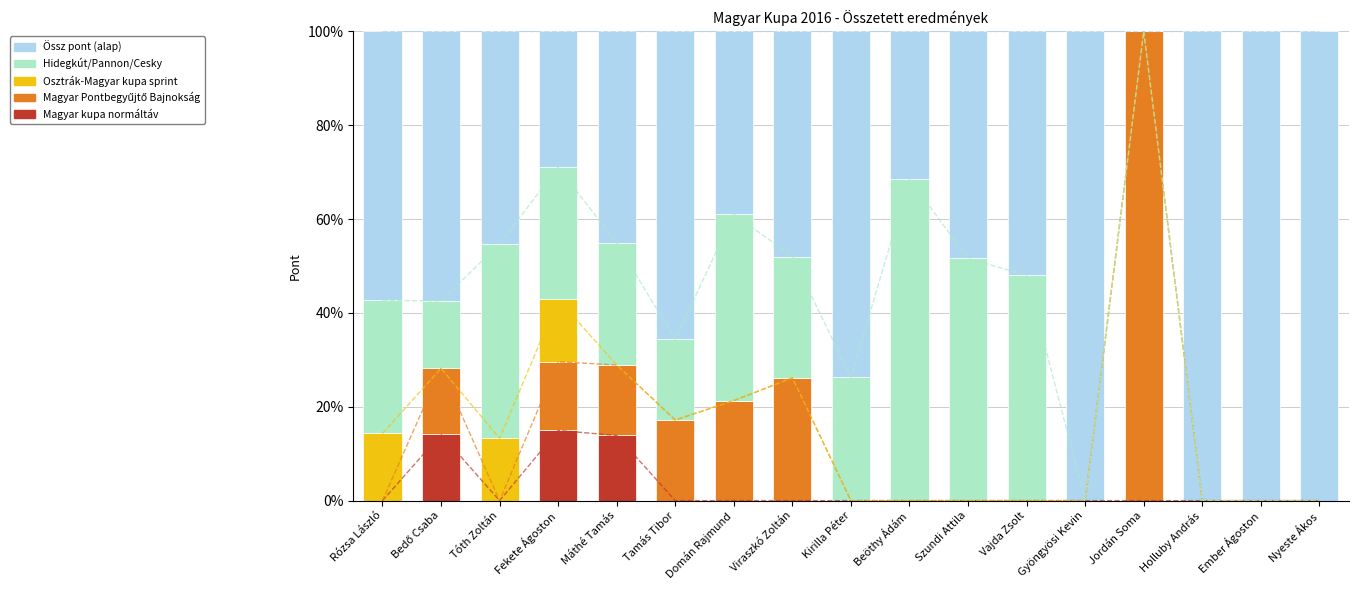

List the series in order of their peak value, highest first.

Össz pont (alap), Magyar Pontbegyűjtő Bajnokság, Hidegkút/Pannon/Cesky, Magyar kupa normáltáv, Osztrák-Magyar kupa sprint